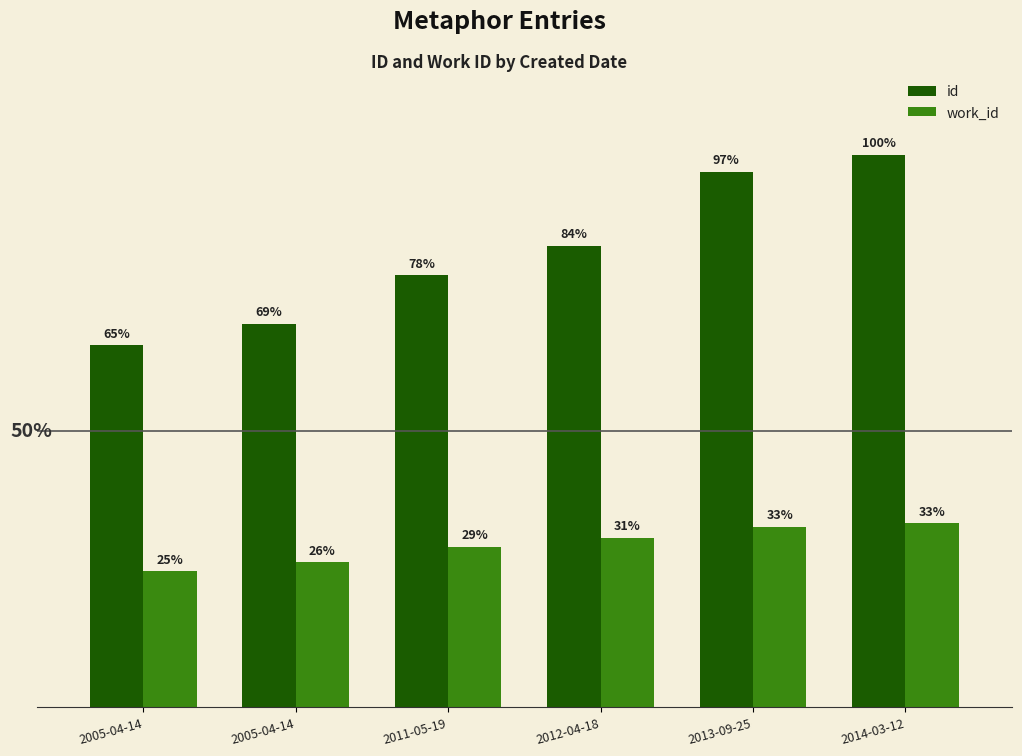

Are the bars horizontal?

No